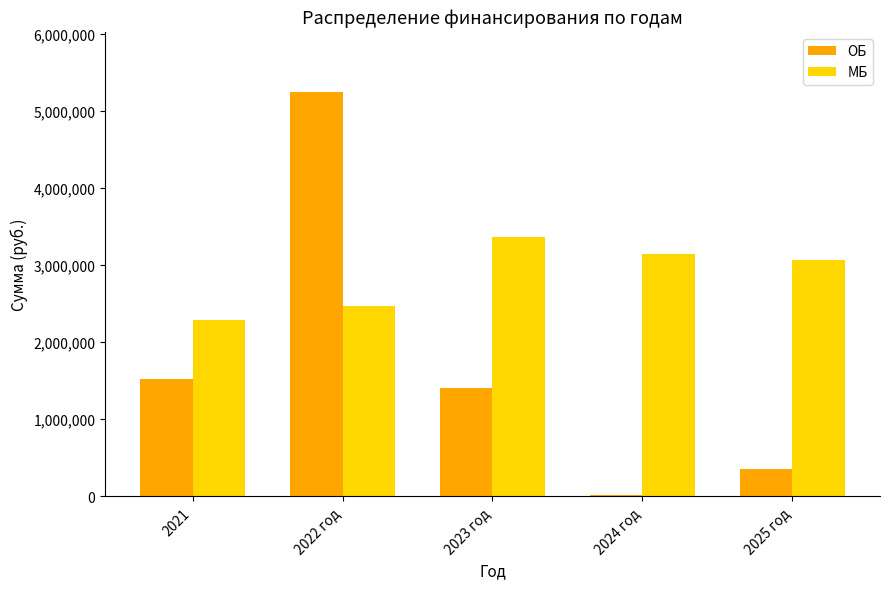

What value does the ОБ series have at 2021?

1518642.0